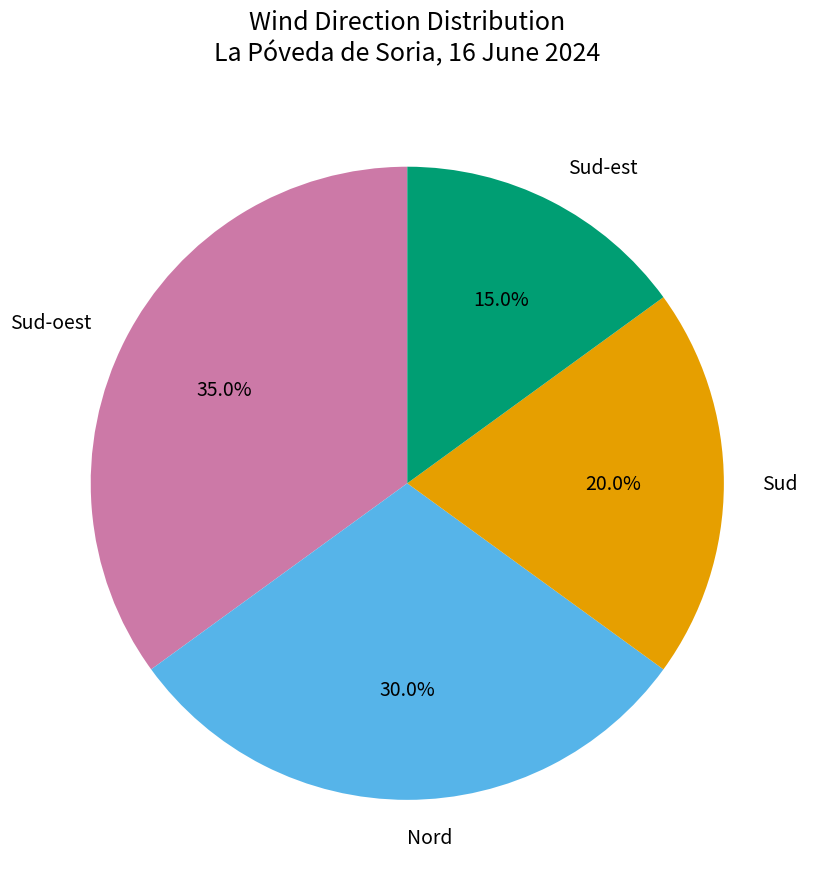

To the nearest percent, what is the difference between the Nord and Sud-est slice percentages?

15%